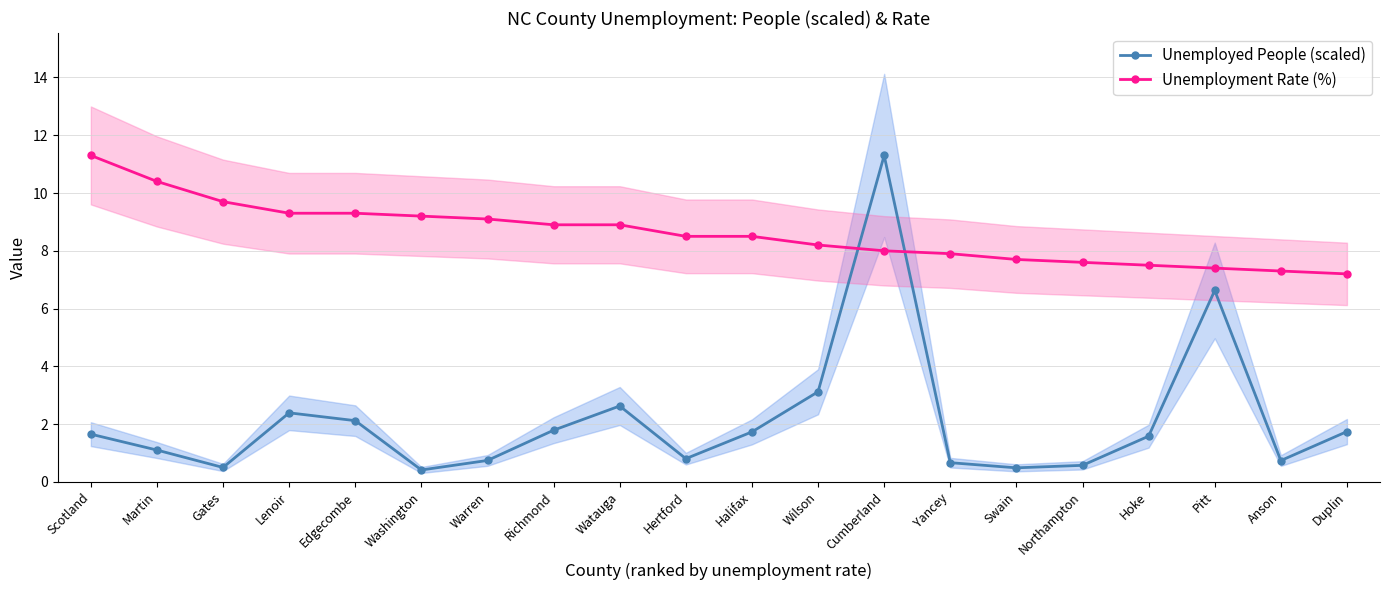

What is the difference between the maximum and minimum values in the Unemployment Rate (%) series?

4.1